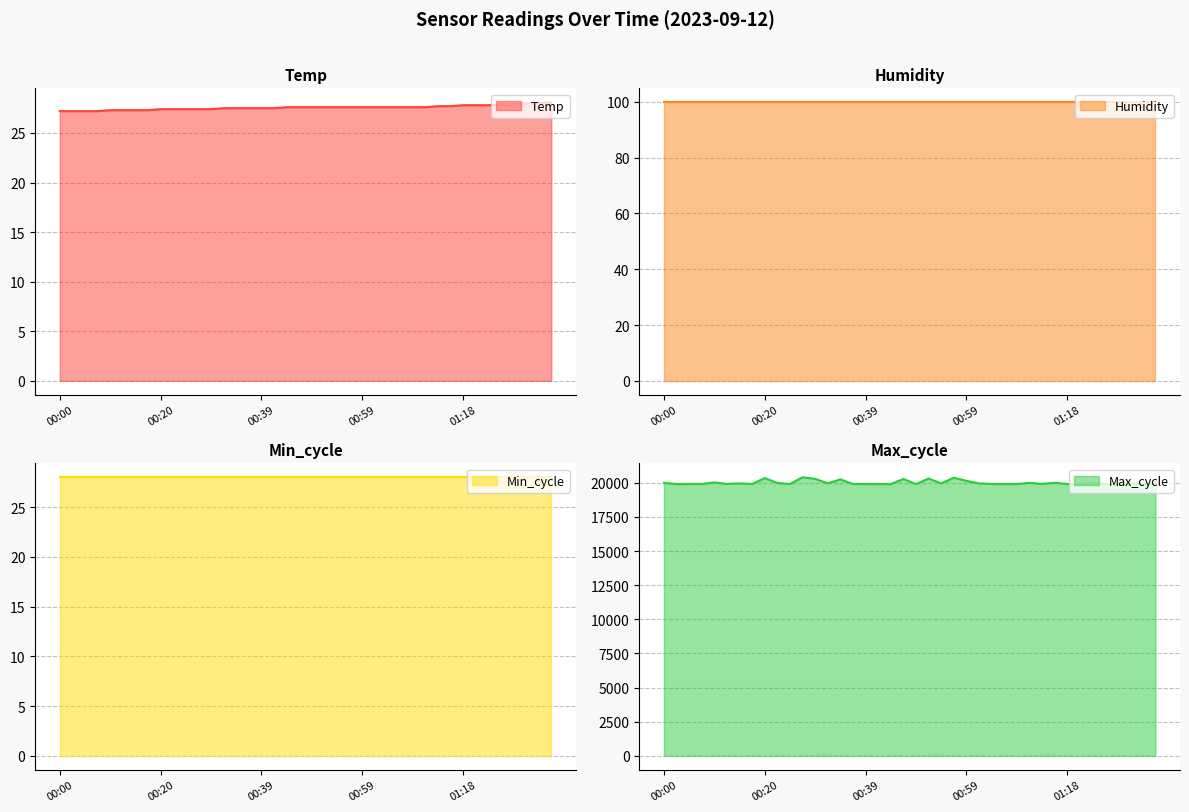

Between 01:26 and 00:25, which is larger?

01:26